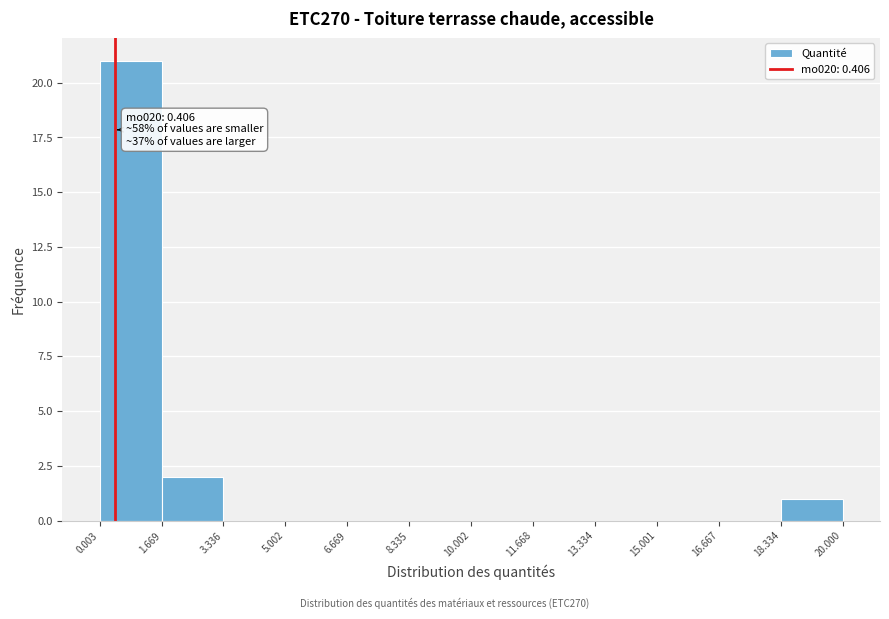

Over which range of the x-axis is the bar tallest?

0.003 to 1.669